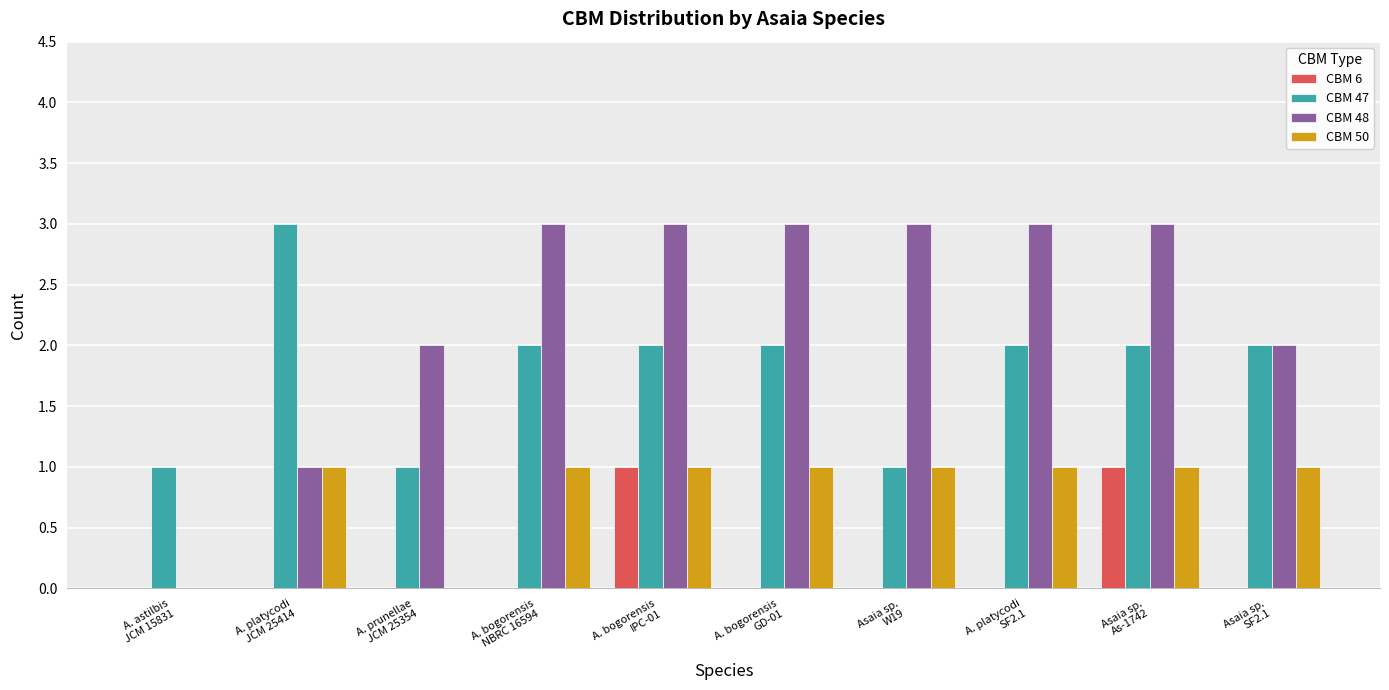

What is the sum of all CBM 47 values?

18